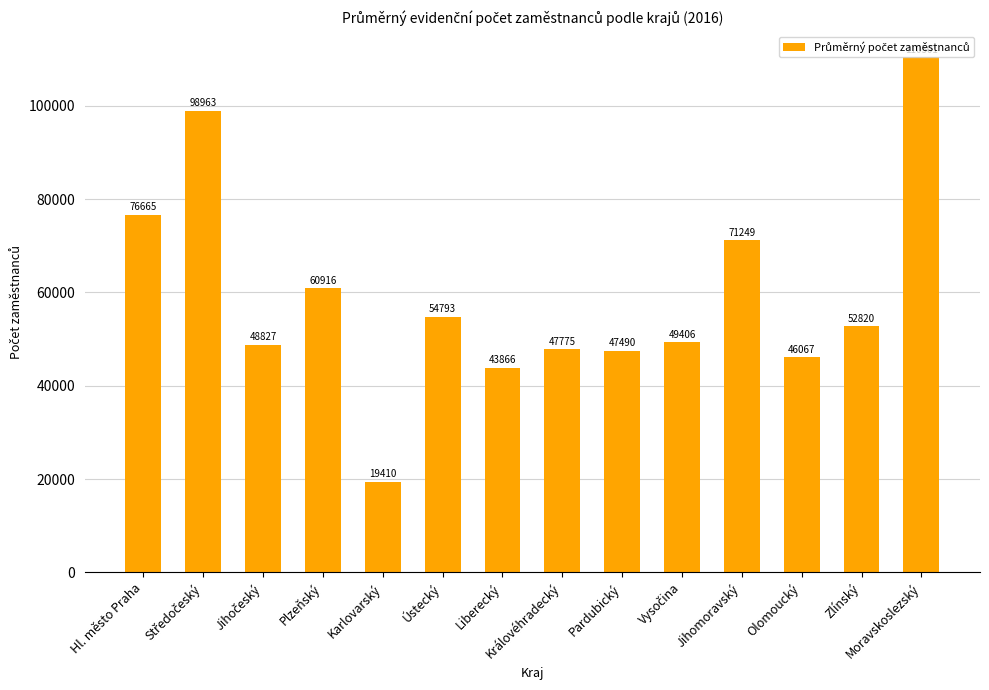

What is the smallest value displayed?

19410